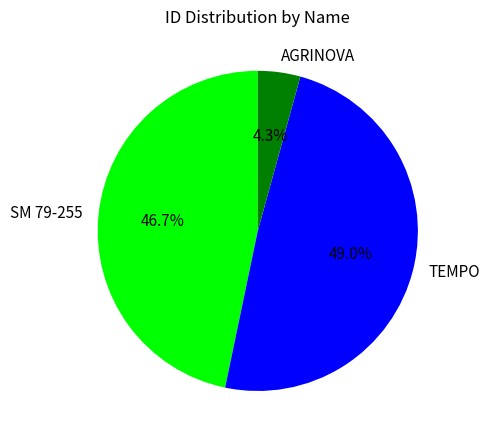

Does SM 79-255 account for over 50% of the chart?

No